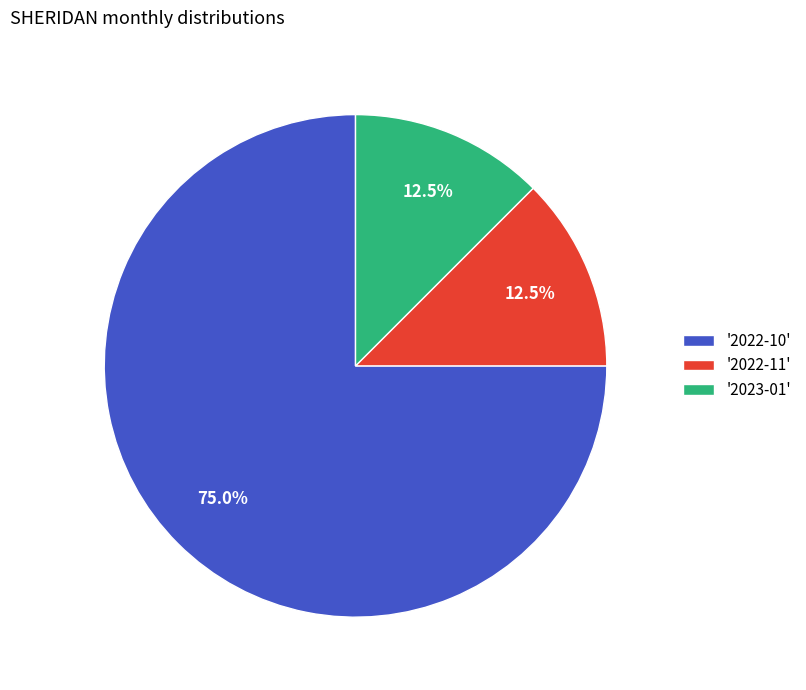

Which category has the biggest portion of the pie?

'2022-10'